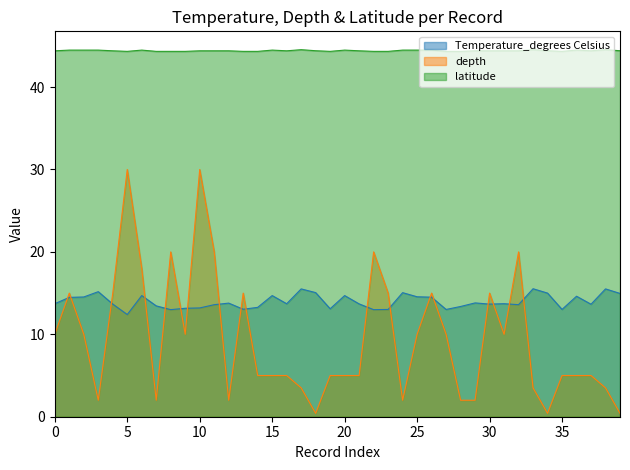

True or false: depth and latitude cross at least once.

False